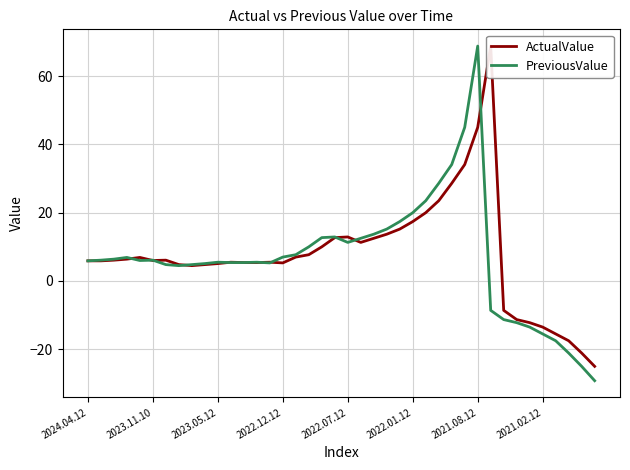

The value of PreviousValue at 2022.07.12 is 19.4. True or false?

False